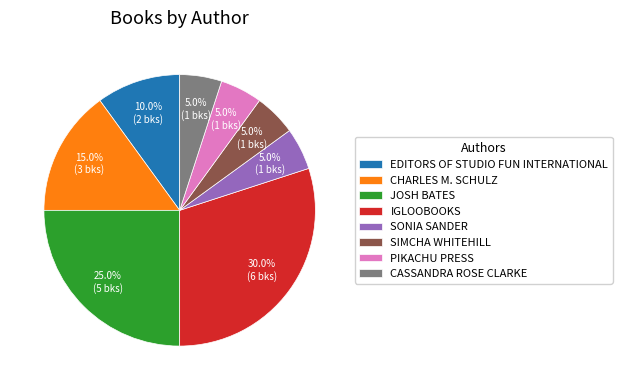

What is the largest slice in the pie chart?

IGLOOBOOKS